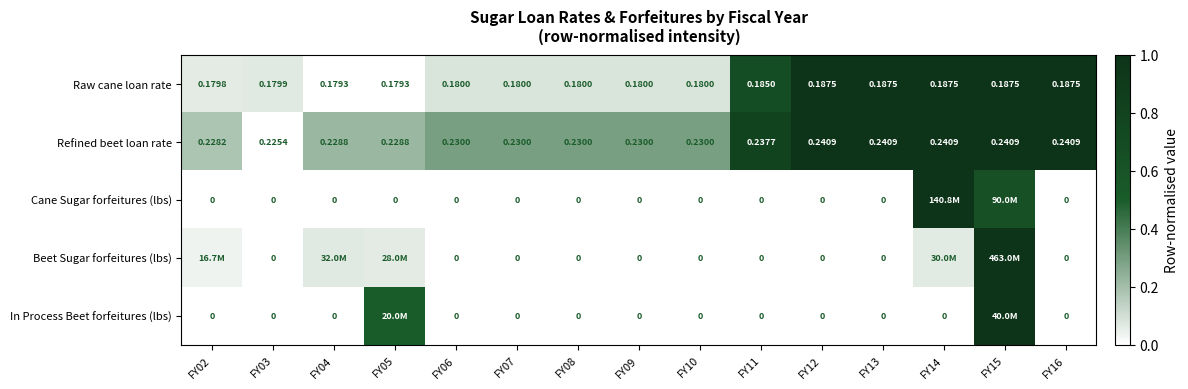

How many Cane Sugar forfeitures (lbs) values are between 0 and 1?

15